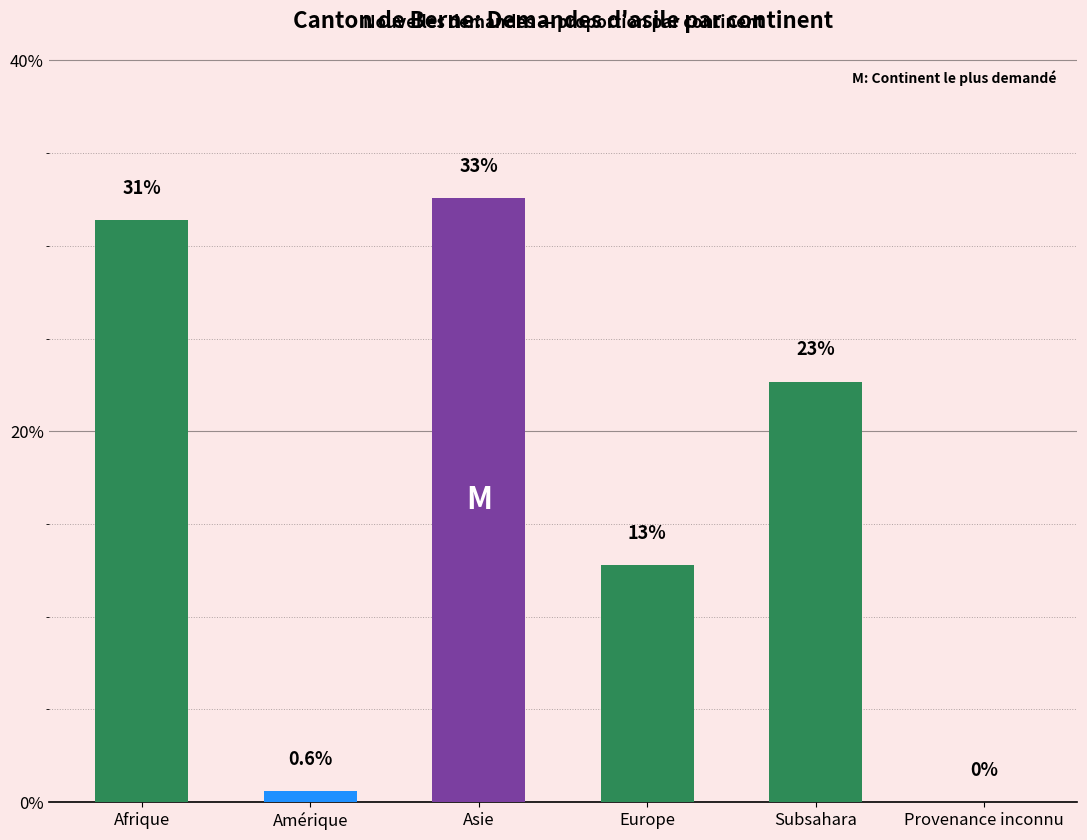

What is the label of the 4th bar from the right?

Asie